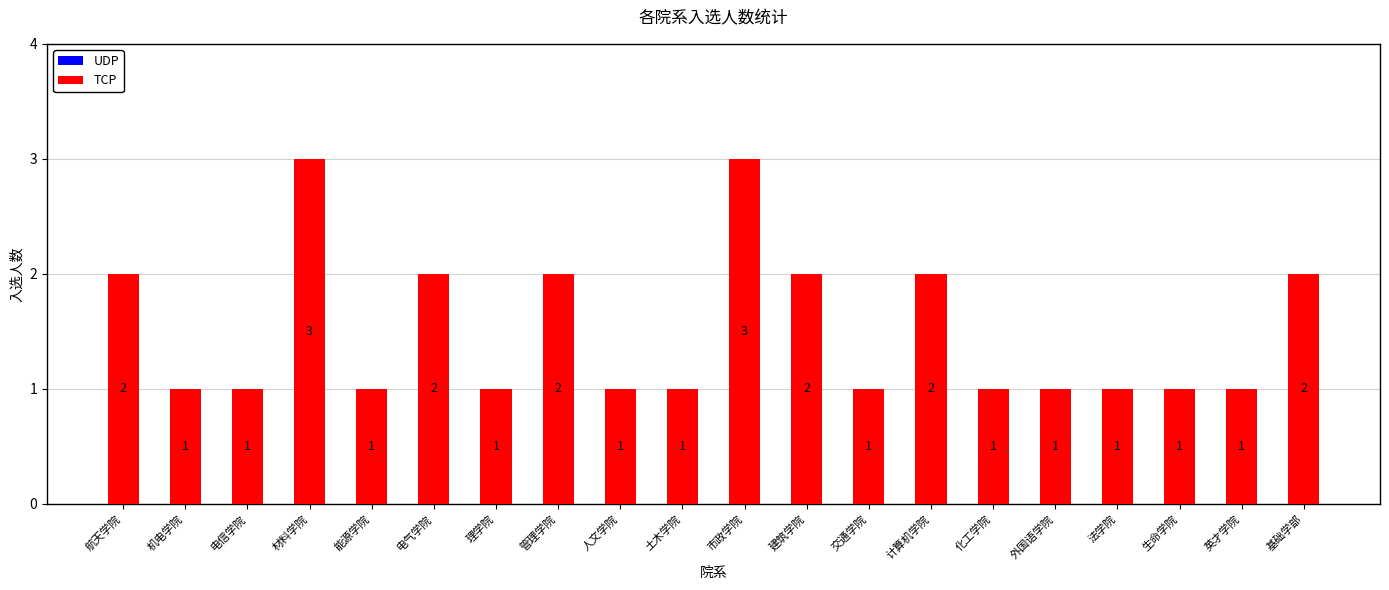

How many bars are there in total?

20